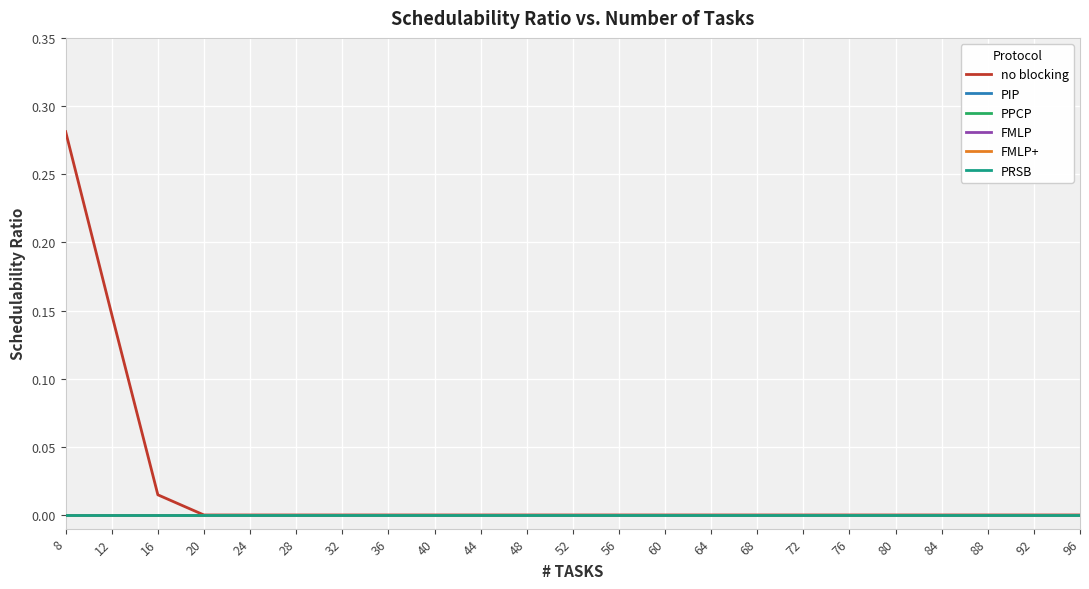

Does the chart display data point markers on the line(s)?

No